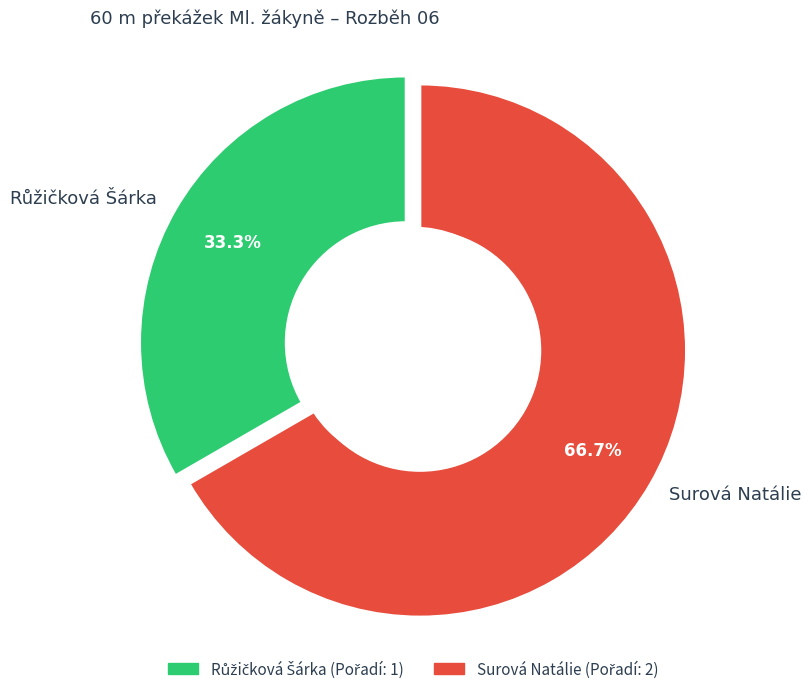

How many slices are in this pie chart?

2